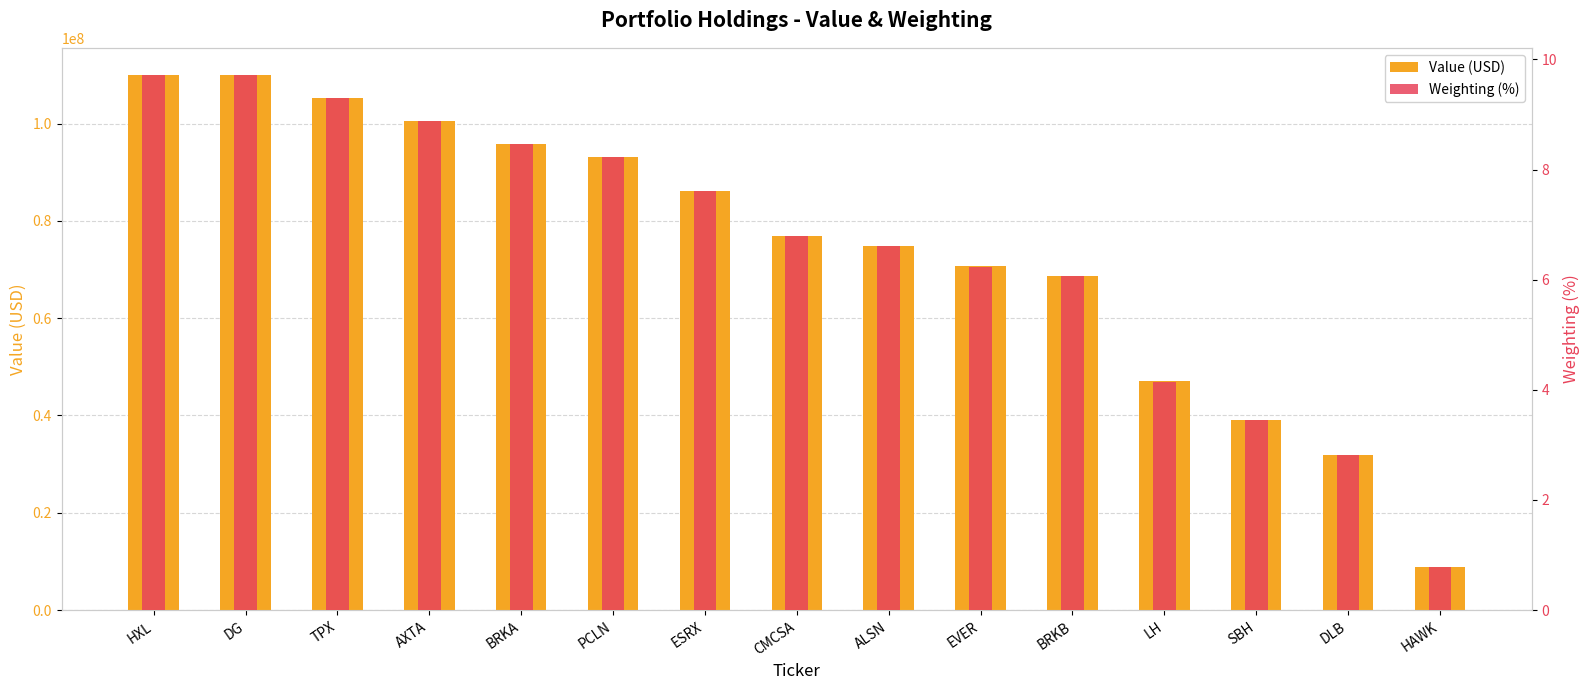

What is the total value across all series at BRKB?

68762006.1